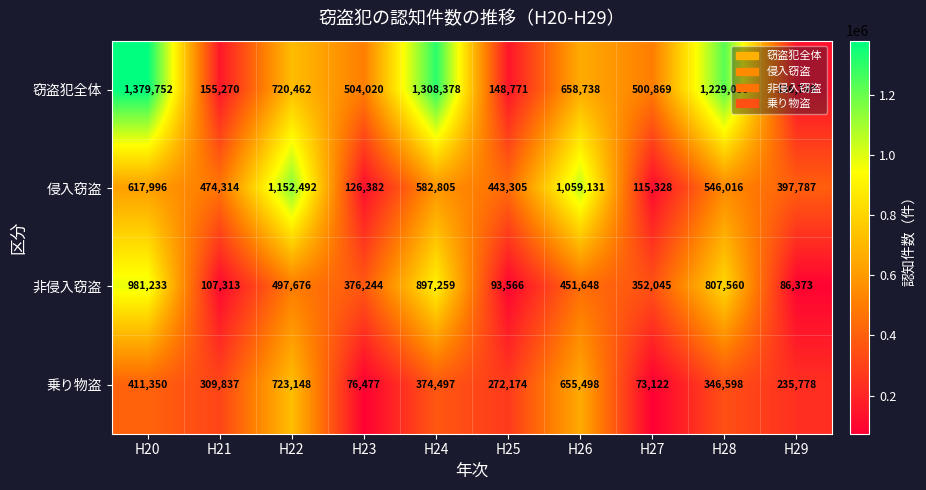

Where is 乗り物盗 nearest to the value 398135?

H20